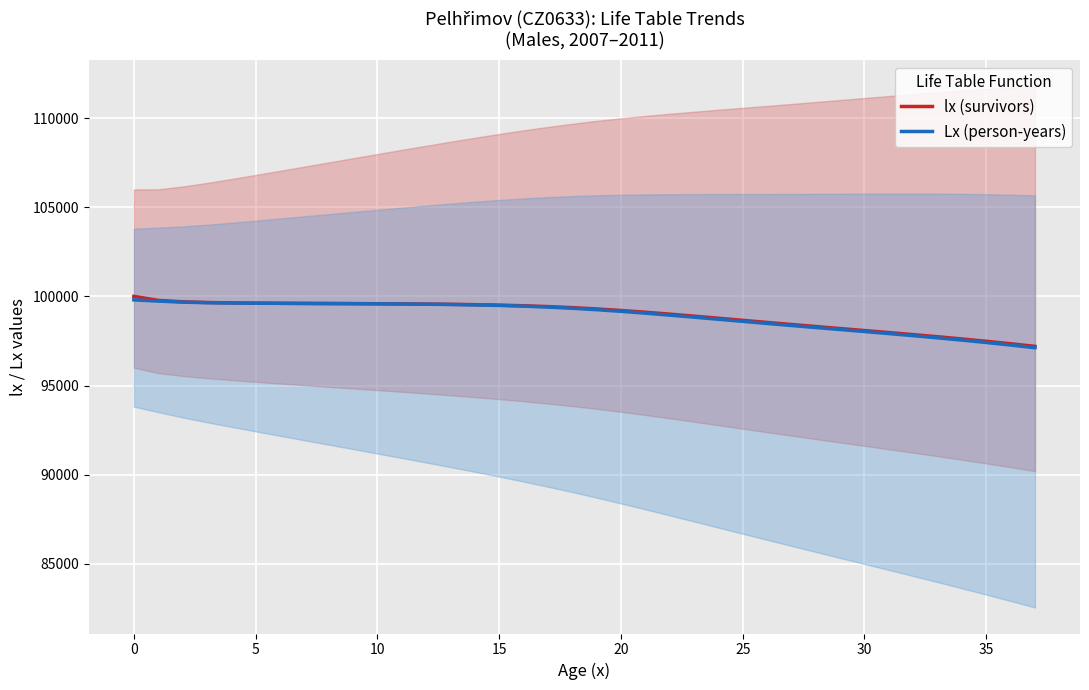

At which label does Lx (person-years) first exceed 99332?

0